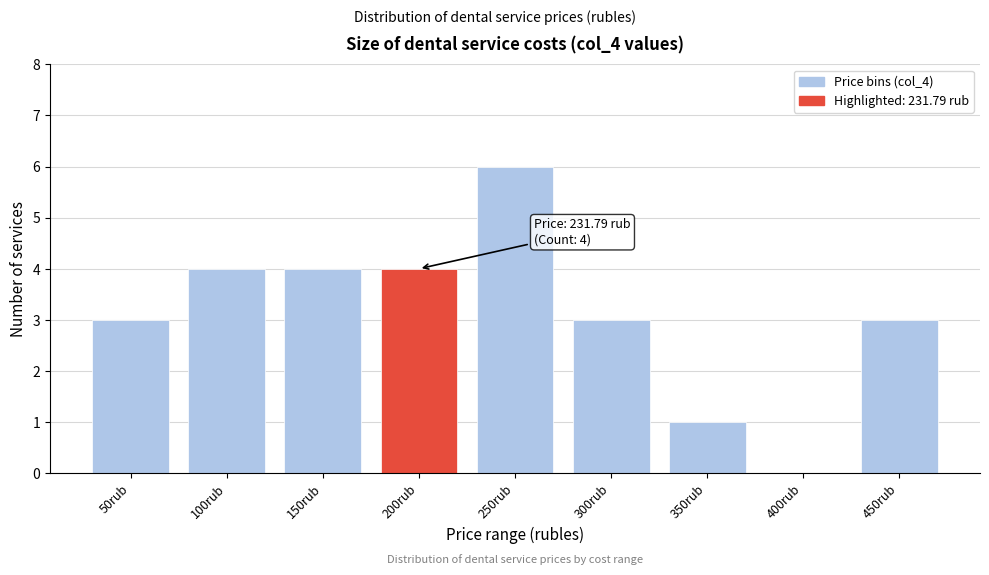

Reading right to left, transcribe all the data shown in this chart.

450rub=3	400rub=0	350rub=1	300rub=3	250rub=6	200rub=4	150rub=4	100rub=4	50rub=3